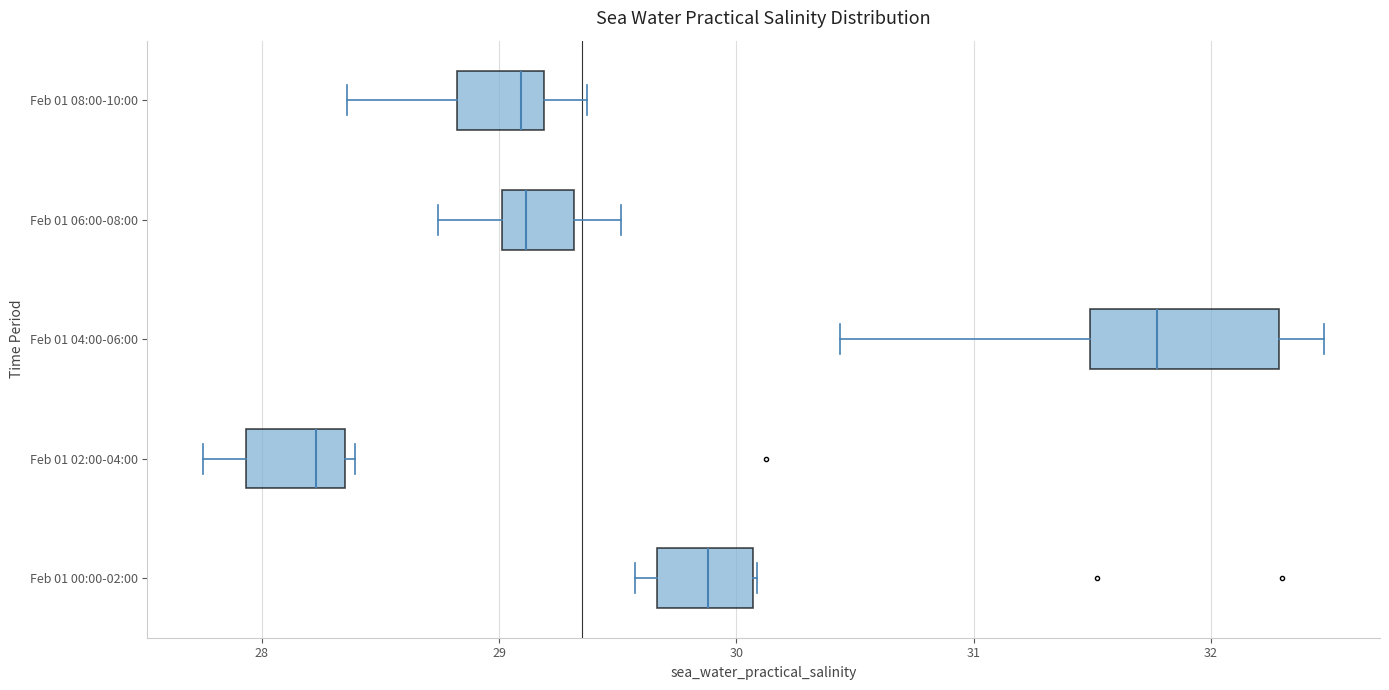

Reading bottom to top, transcribe this box plot: for each box, give where its median line is, the range the box spans, and where its two whiskers end, as read against the x-axis. The values are not printed on the chart, so give them approximately, as read against the axis.

Feb 01 00:00-02:00: median 29.9, box 29.7 to 30.1, whiskers 29.6 to 30.1
Feb 01 02:00-04:00: median 28.2, box 27.9 to 28.4, whiskers 27.8 to 28.4 (just right of the box's right edge)
Feb 01 04:00-06:00: median 31.8, box 31.5 to 32.3, whiskers 30.4 to 32.5
Feb 01 06:00-08:00: median 29.1, box 29.0 to 29.3, whiskers 28.7 to 29.5
Feb 01 08:00-10:00: median 29.1, box 28.8 to 29.2, whiskers 28.4 to 29.4